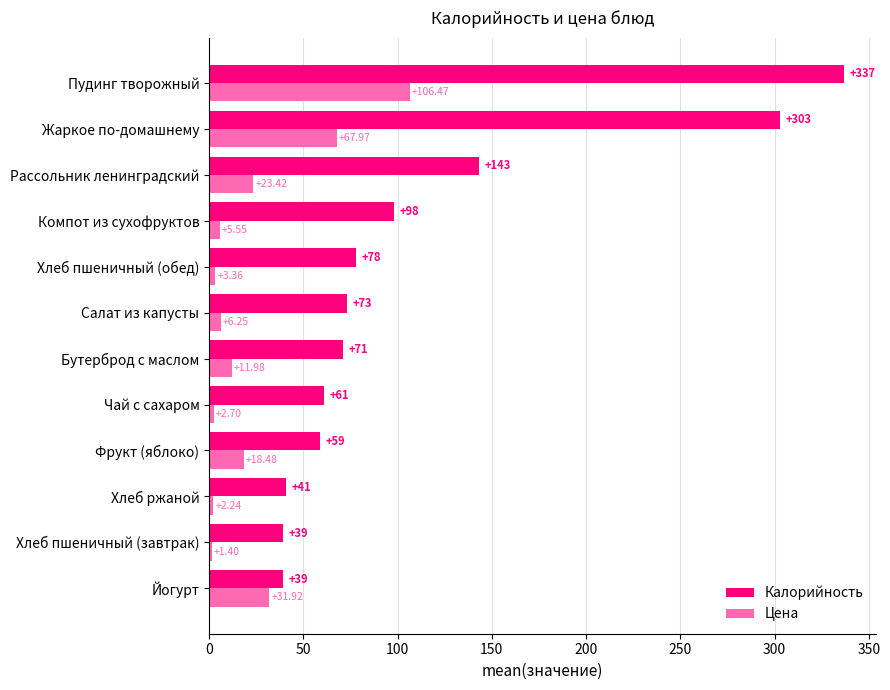

Which series has the largest range (max minus min)?

Калорийность